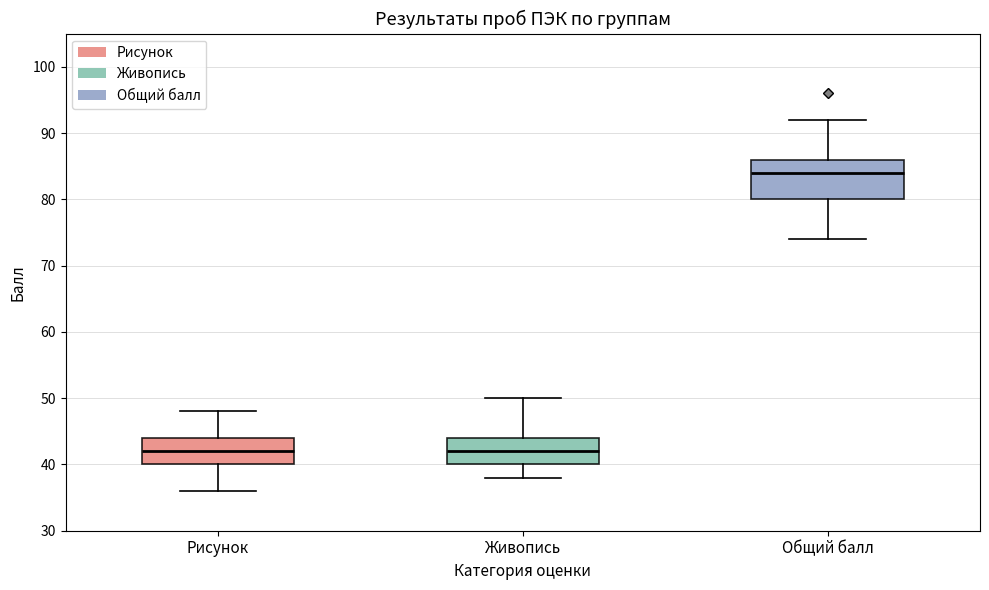

Which box's median line is the highest?

Общий балл